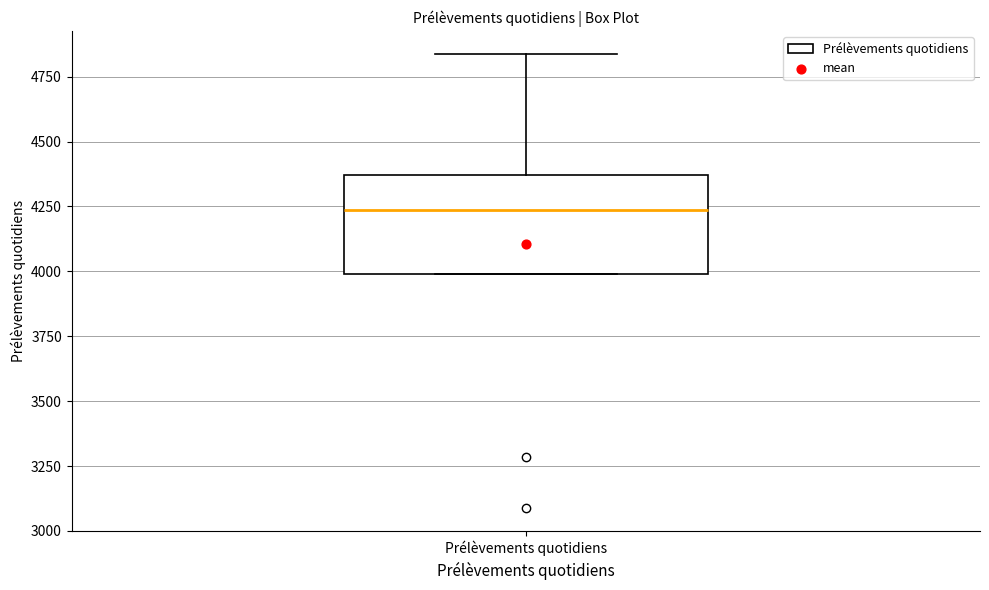

Read this box plot against the y-axis: the position of the median line, the range covered by the box, and the ends of both whiskers. The values are not printed on the chart, so give them approximately, as read against the axis.

median 4250, box 4000 to 4350, whiskers 4000 to 4850